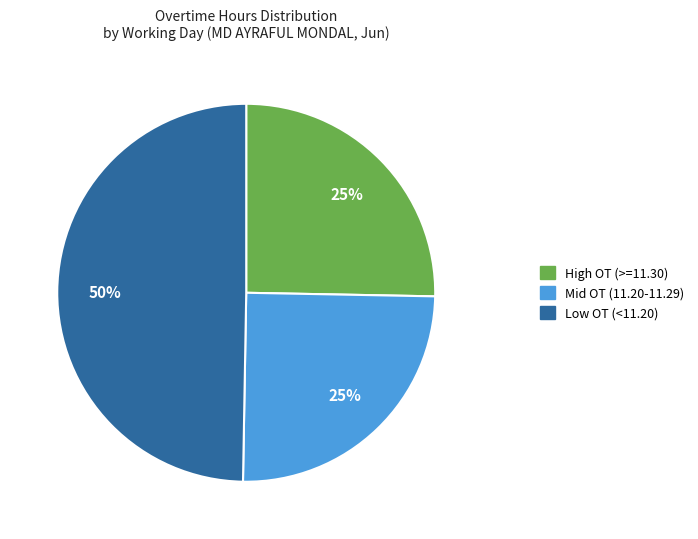

How many slices are in this pie chart?

3